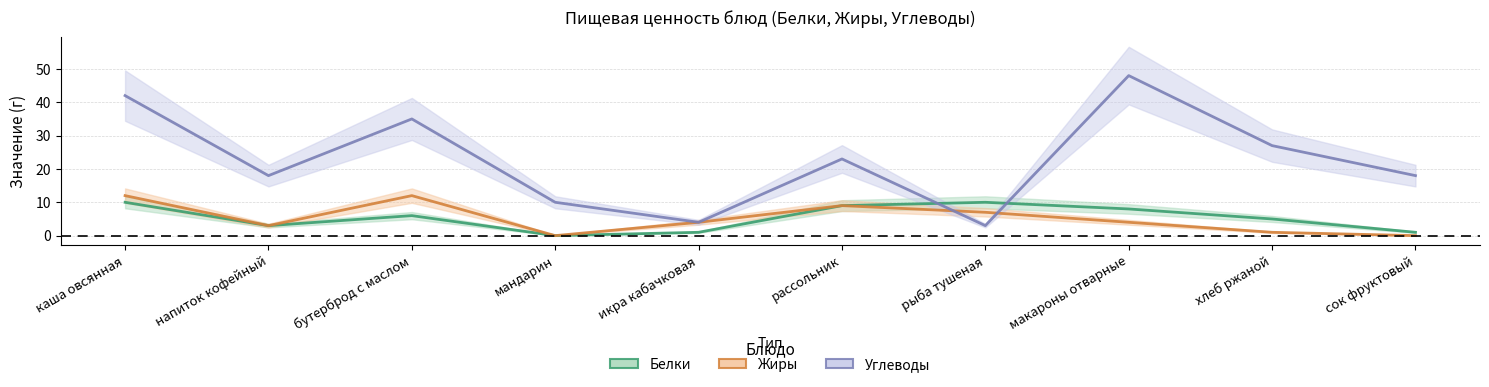

Which series has the largest total across all categories?

Углеводы